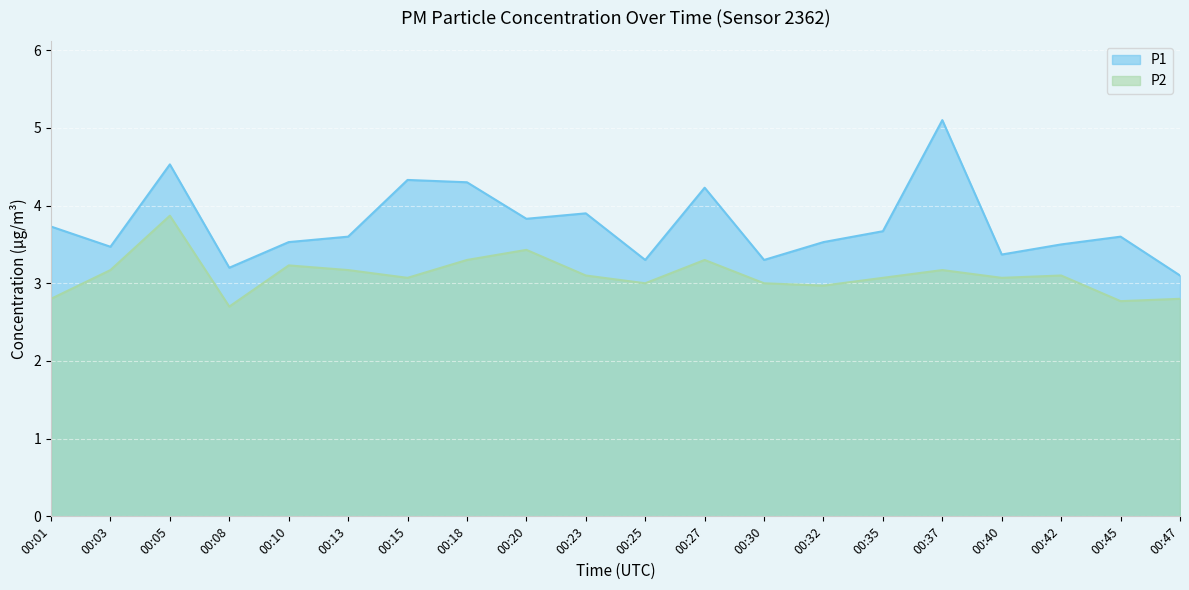

True or false: P1 has more than 1 points higher than both neighbors.

True